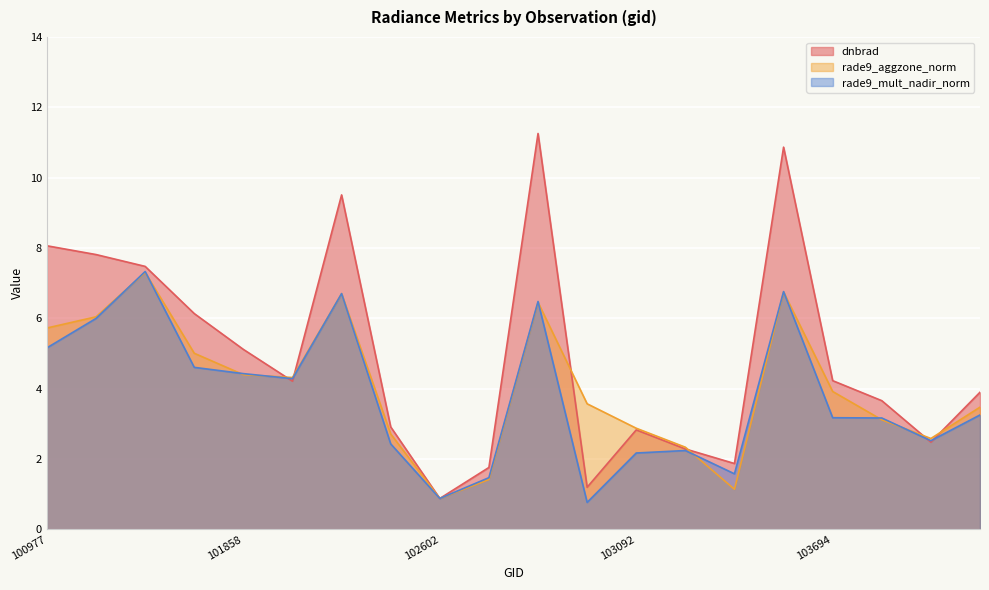

How many lines are shown in the chart?

3